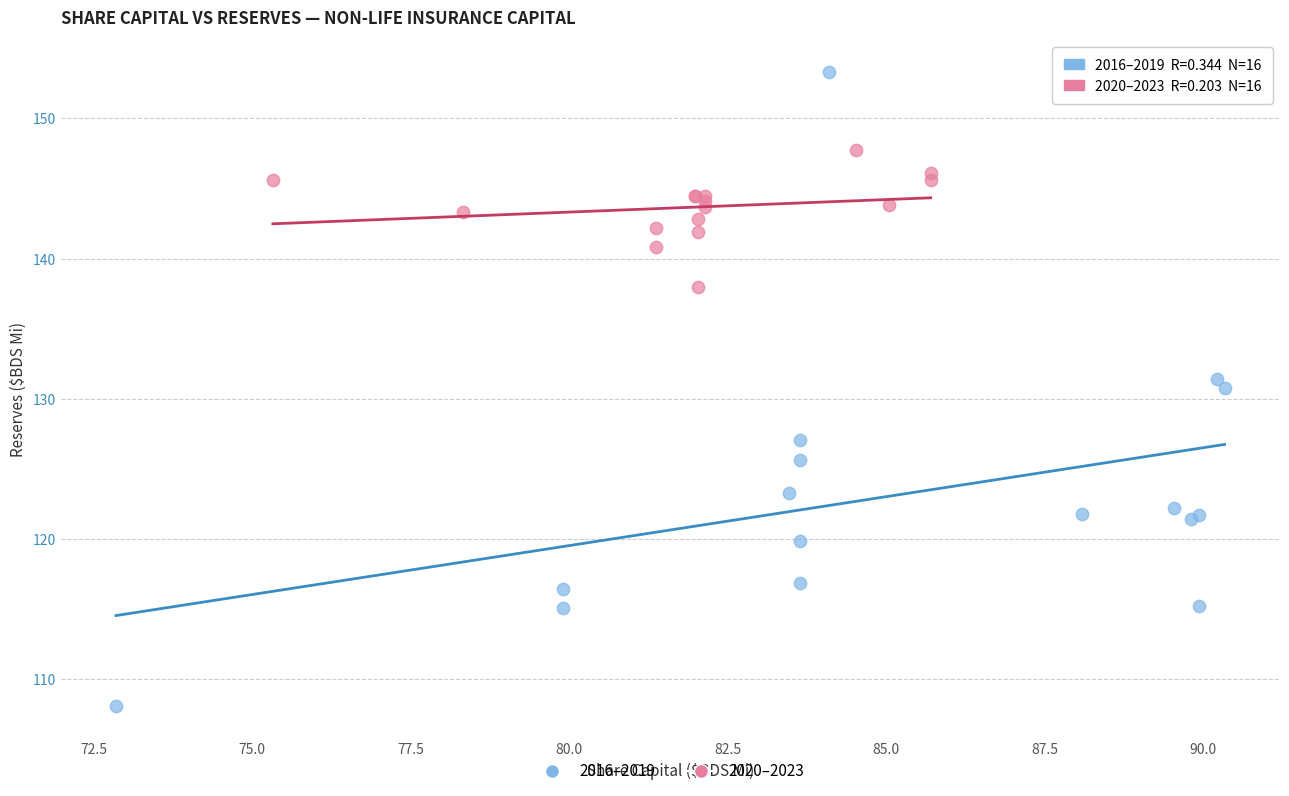

Which series has the widest spread of Y values?

2016–2019